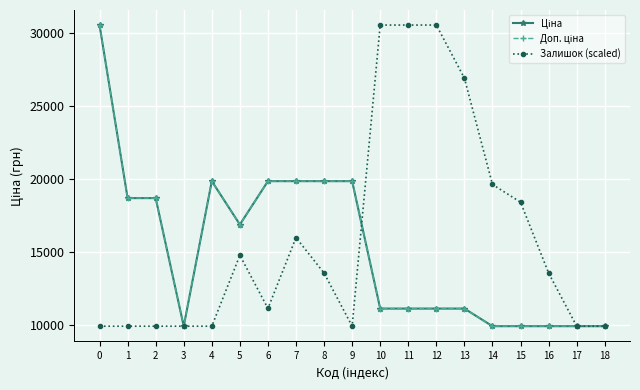

Does the chart have visible grid lines?

Yes